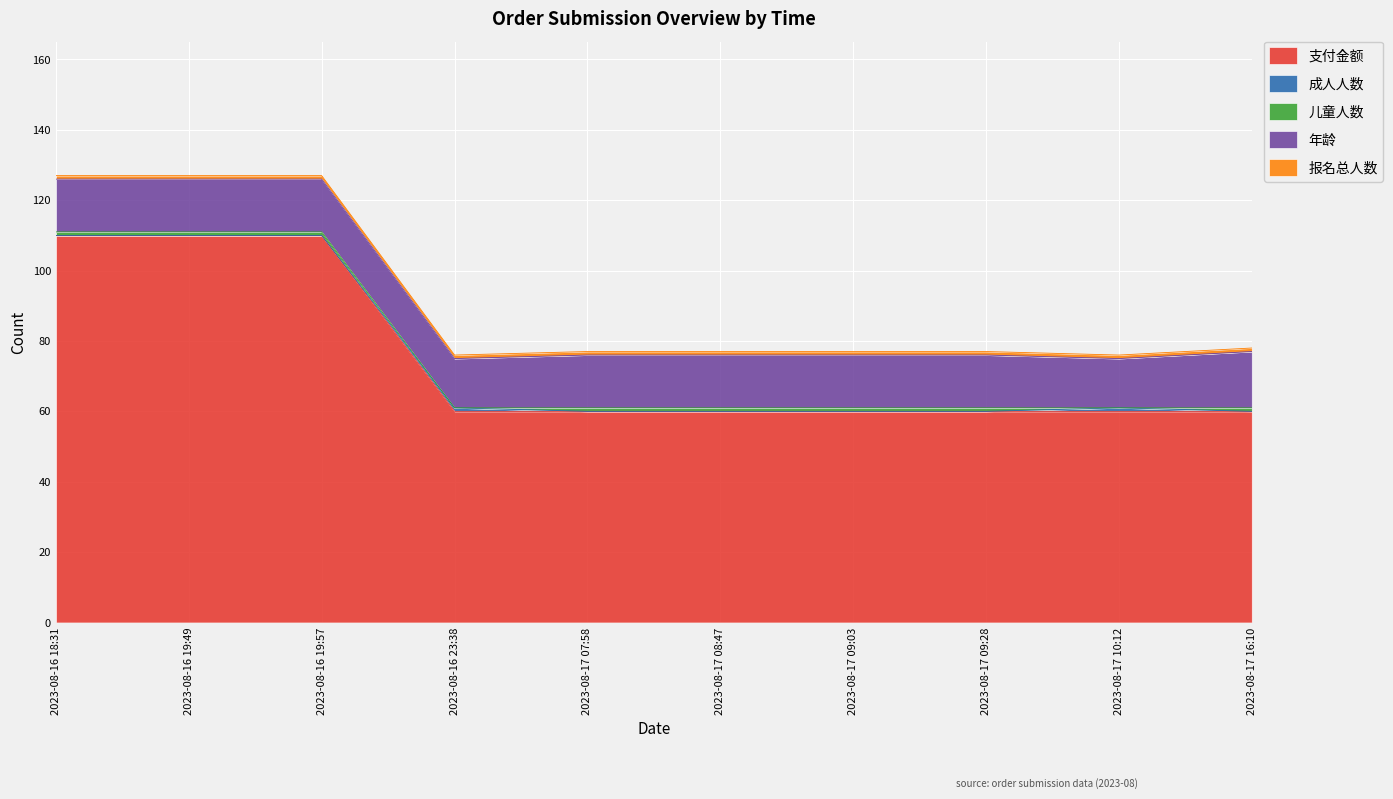

What is the value of the 儿童人数 point at the 10th from the left?

1